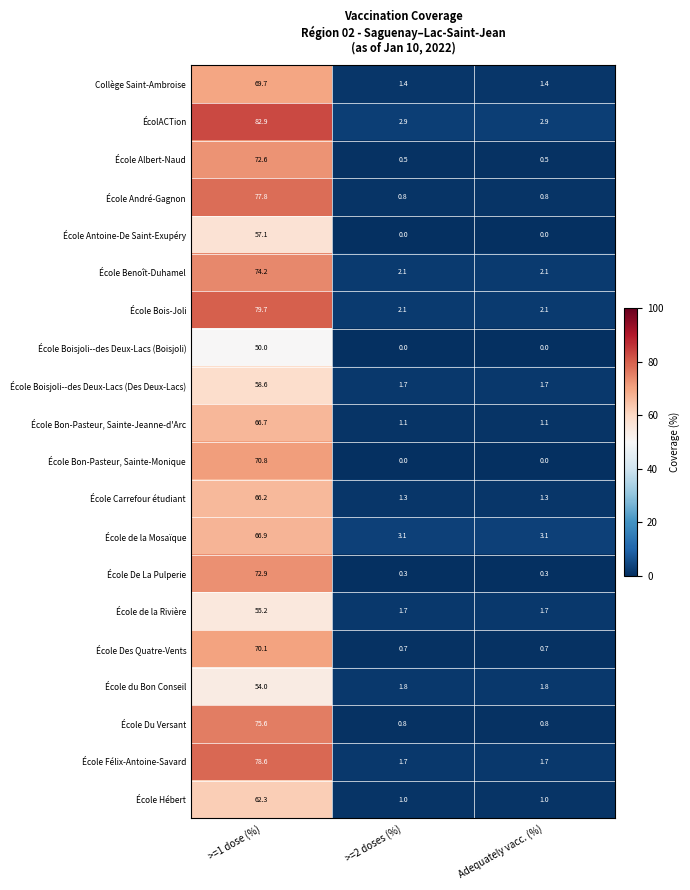

At how many categories does at least one series exceed 22?

1